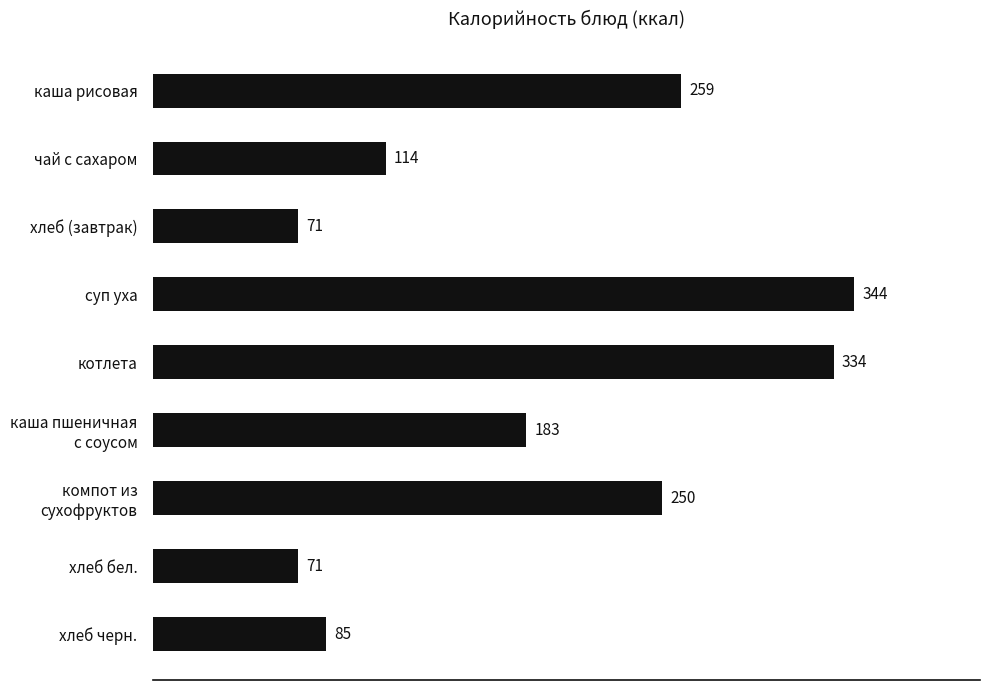

Is it true that the value at хлеб черн. is 85?

True